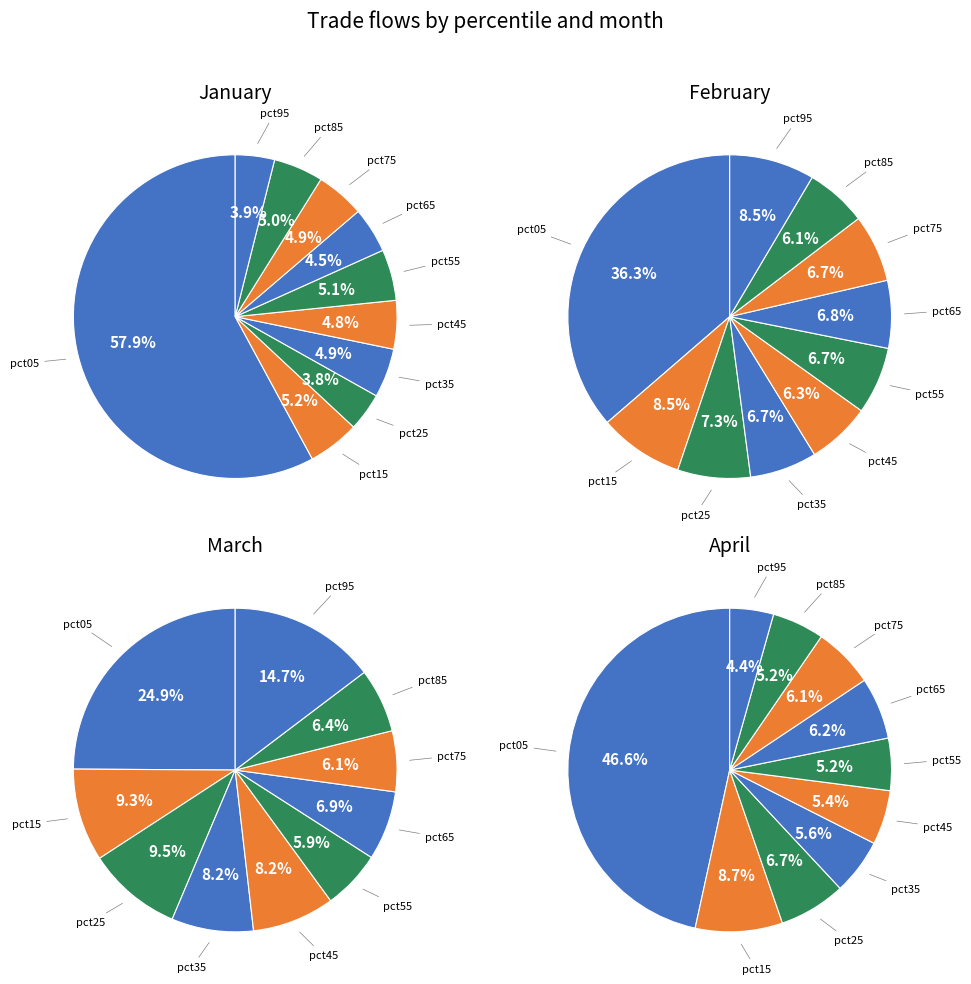

Is it true that values_apr is 1% of the pie?

False